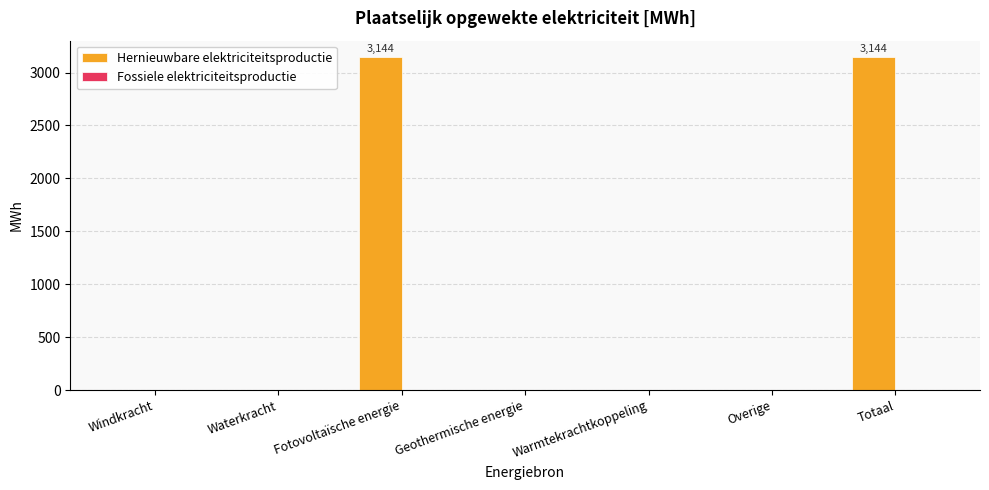

The chart shows a value of 1701.9 at Overige. True or false?

False